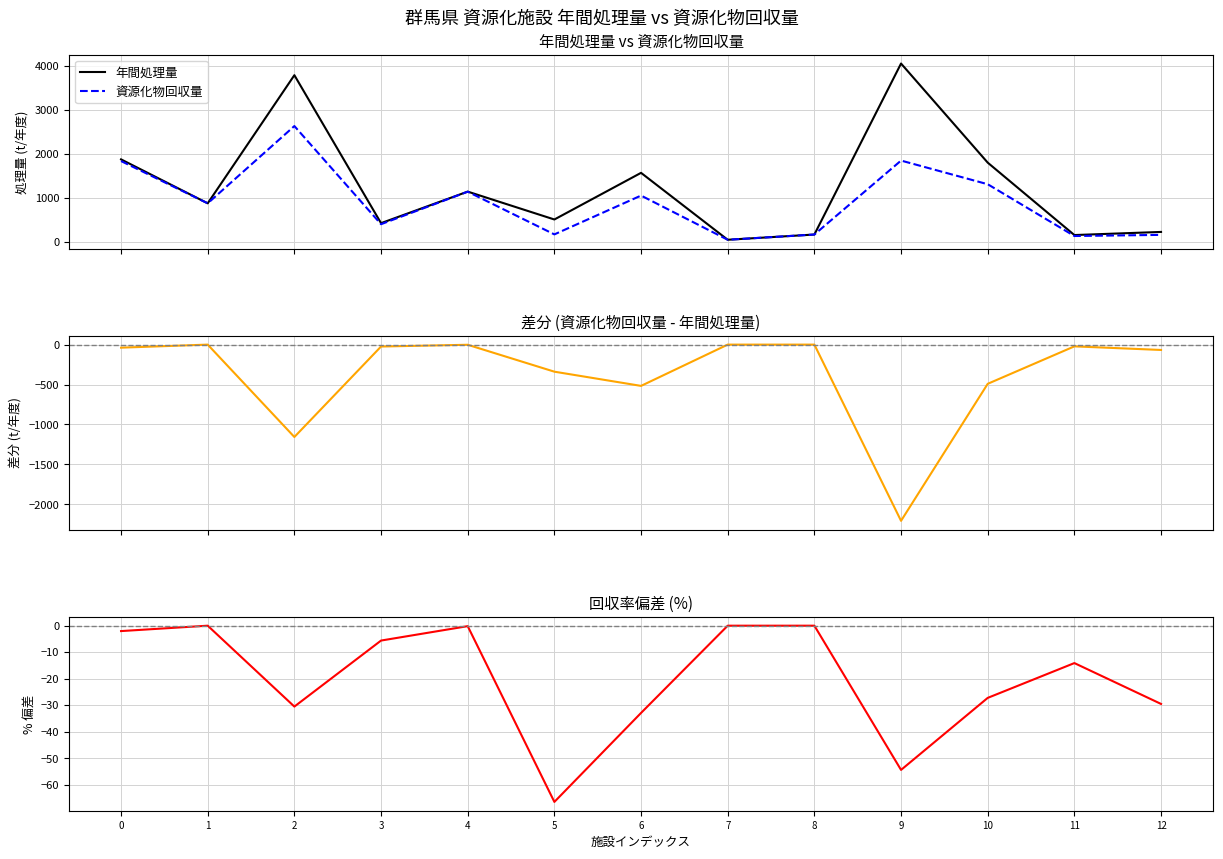

The 回収率偏差 (%) series shows -3.4 at 0. True or false?

False